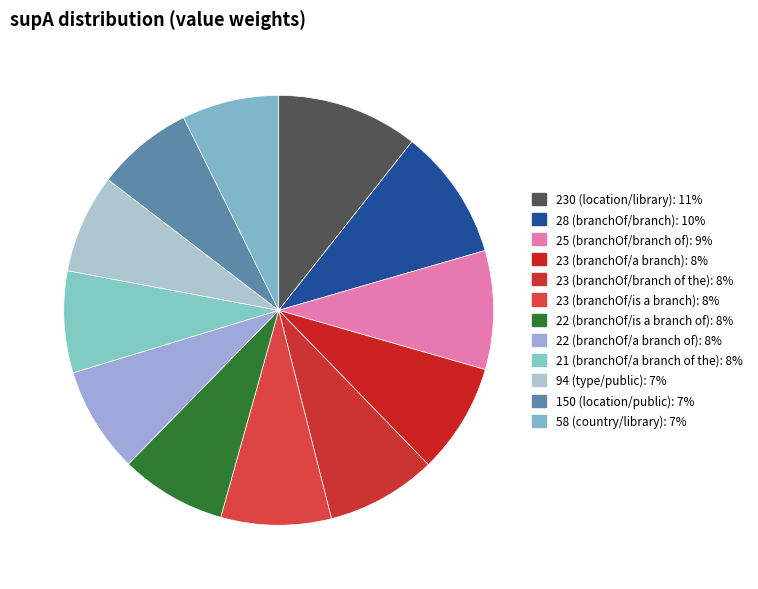

Is it true that 23 (branchOf/a branch) is 8% of the pie?

True